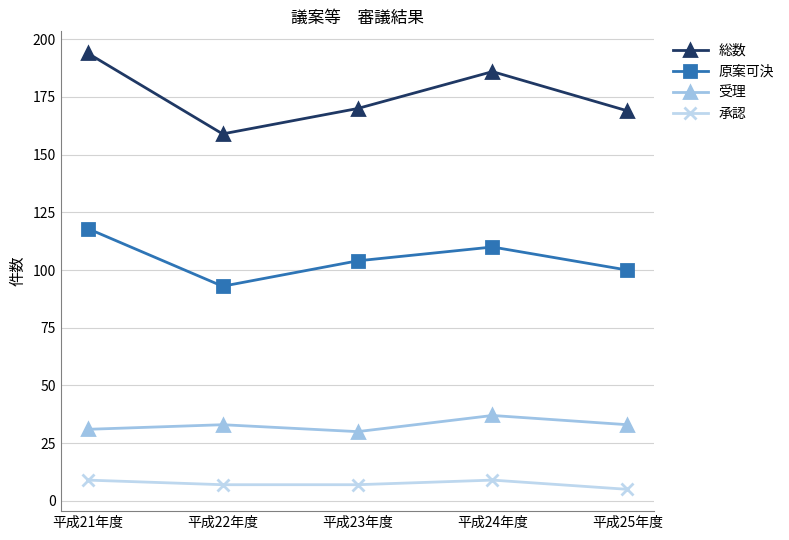

What is the sum of all 受理 values?

164